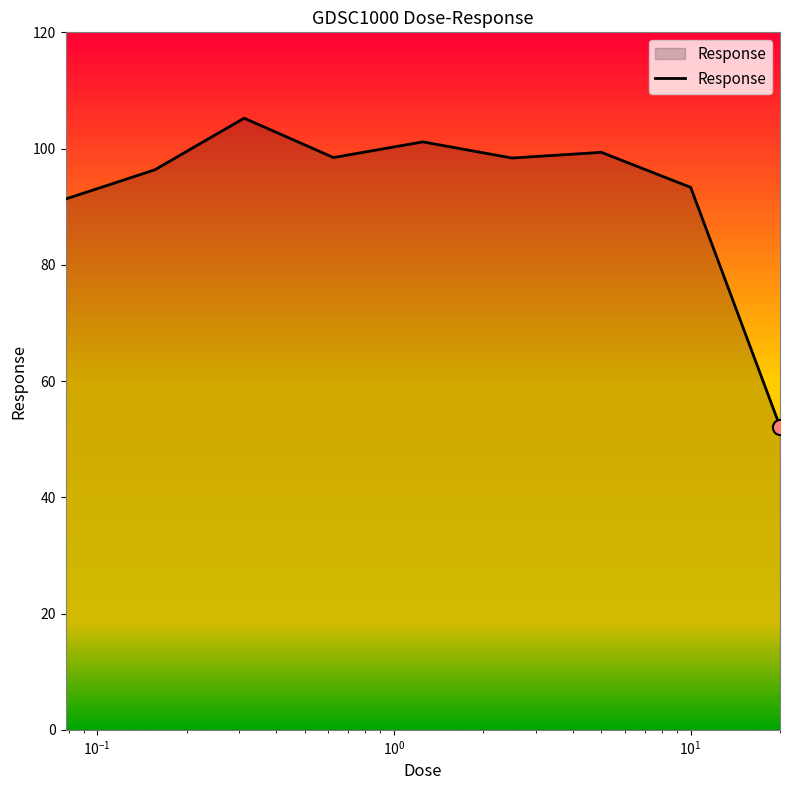

What is the minimum value shown in the chart?

52.2